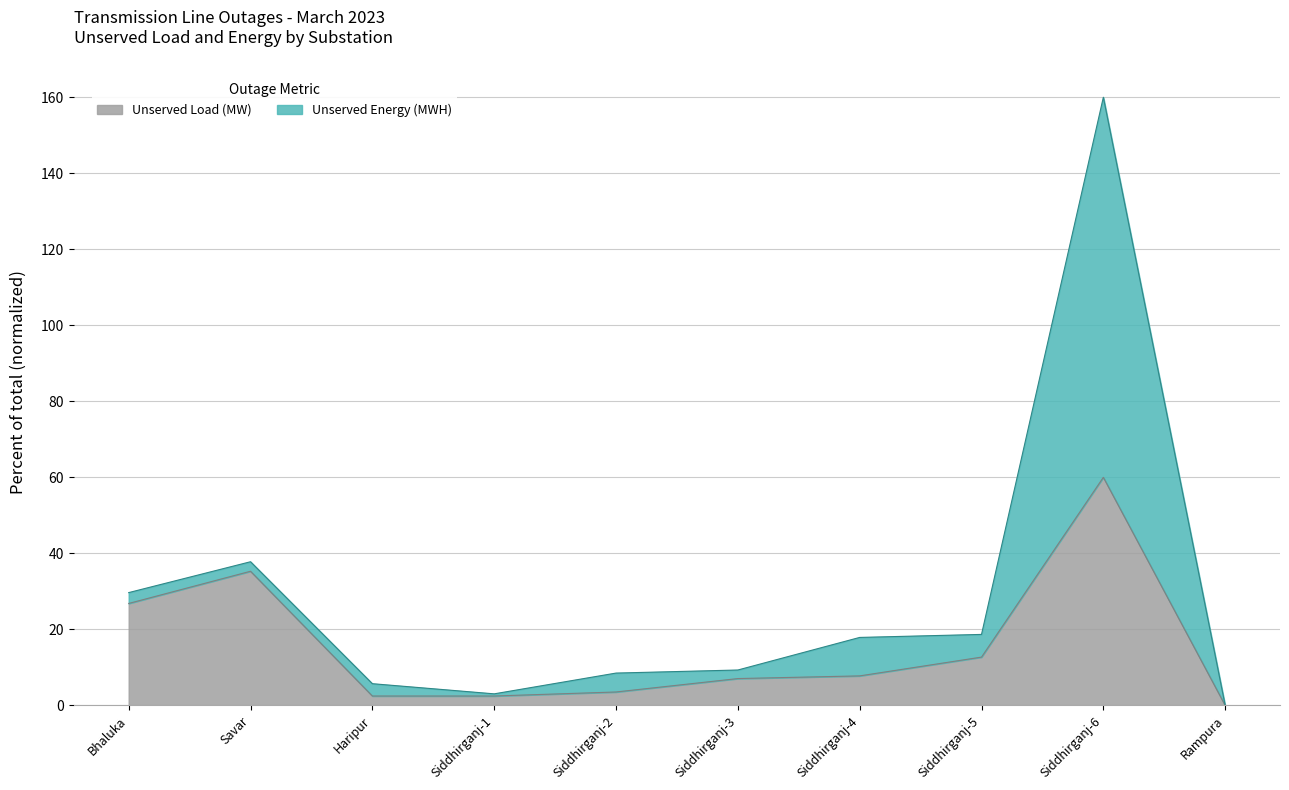

The chart shows a value of 24.5 at Savar. True or false?

False